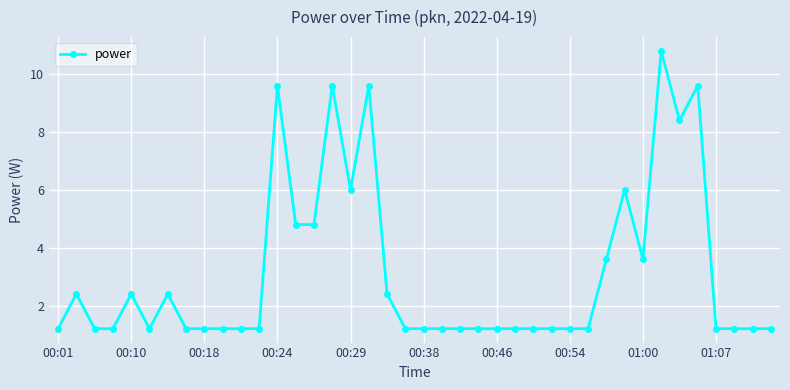

What is the maximum value shown in the chart?

10.8